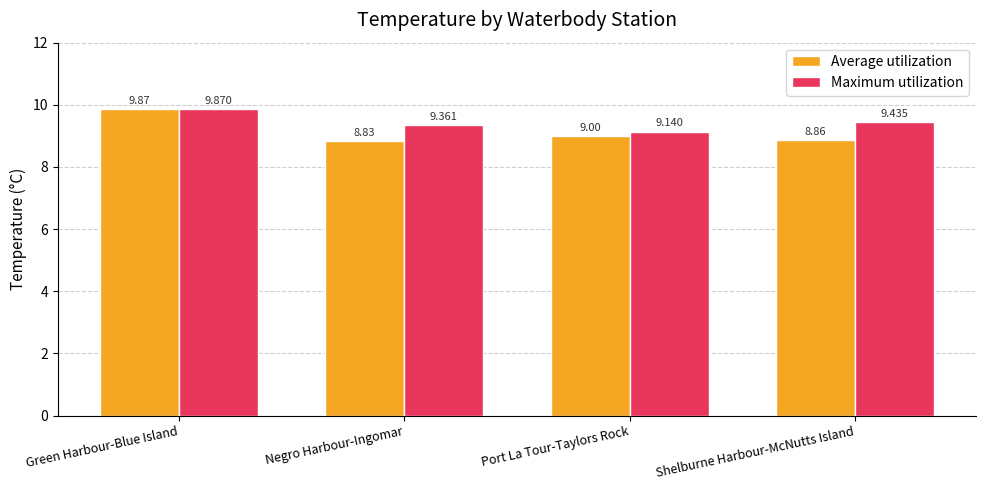

Between Green Harbour-Blue Island and Negro Harbour-Ingomar, which series saw the biggest shift?

Average utilization